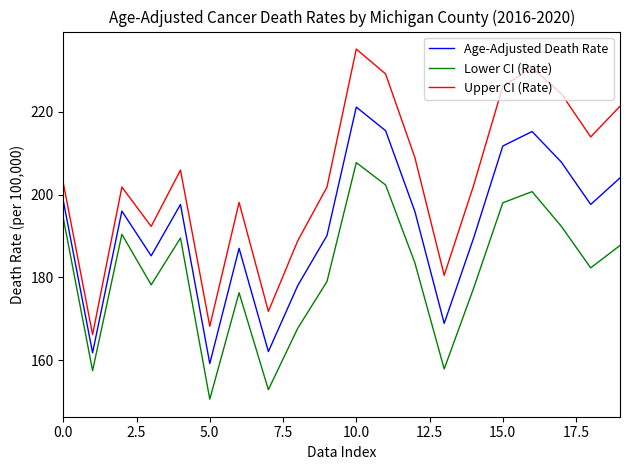

Which series has the largest total across all categories?

Upper CI (Rate)